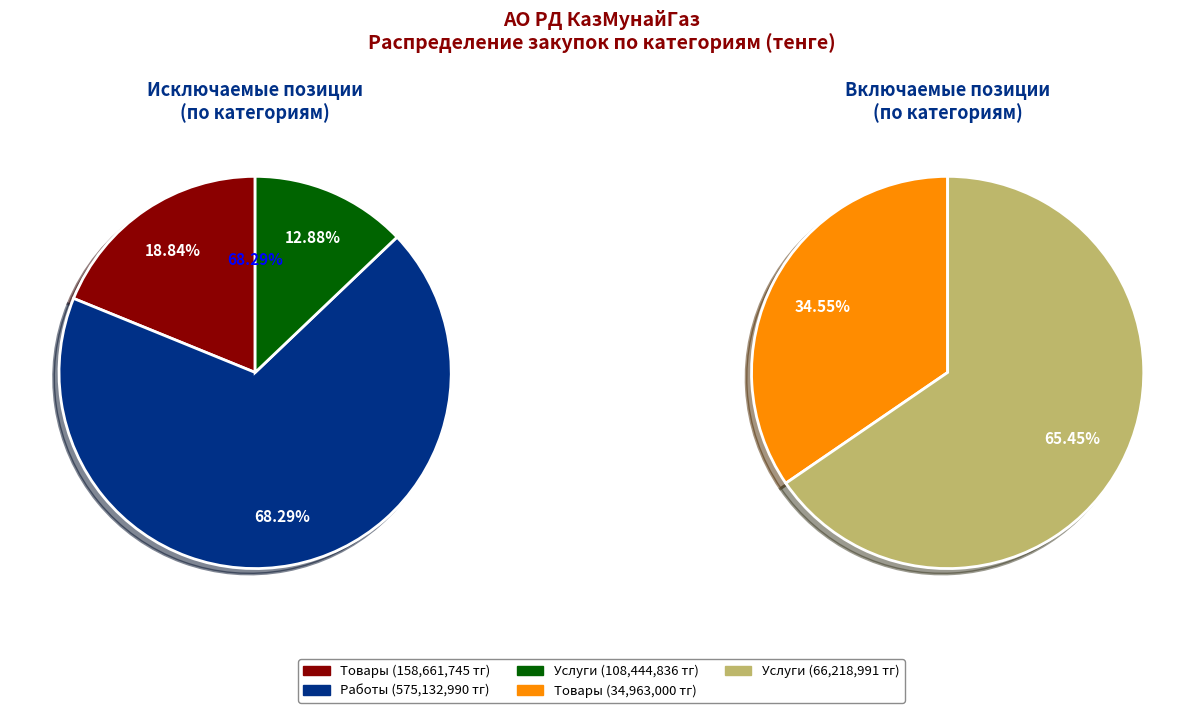

Do Услуги (включить) and Товары (включить) together represent more than half of the pie?

No